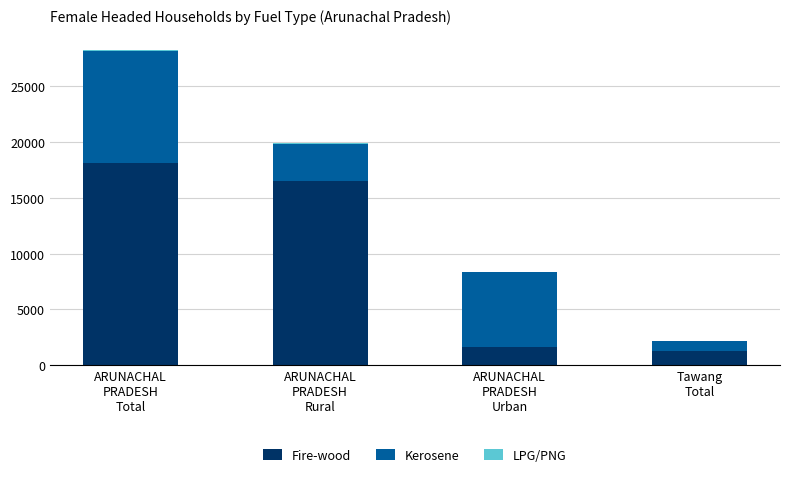

What is the sum of all Fire-wood values?

37568